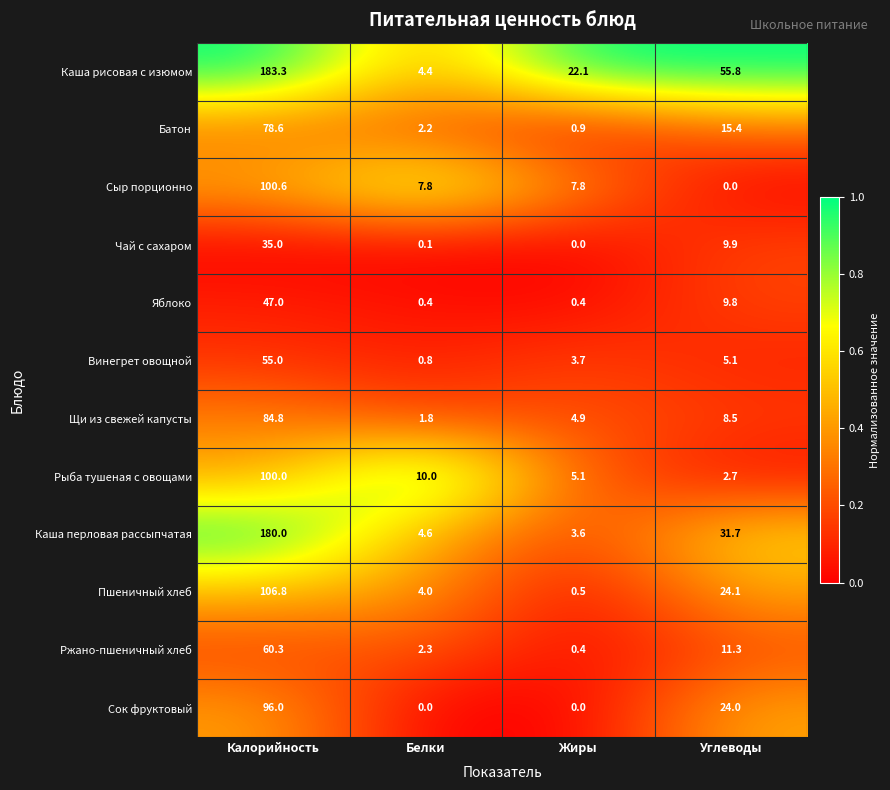

List the series in order of their peak value, highest first.

Каша рисовая с изюмом, Каша перловая рассыпчатая, Пшеничный хлеб, Сыр порционно, Рыба тушеная с овощами, Сок фруктовый, Щи из свежей капусты, Батон, Ржано-пшеничный хлеб, Винегрет овощной, Яблоко, Чай с сахаром